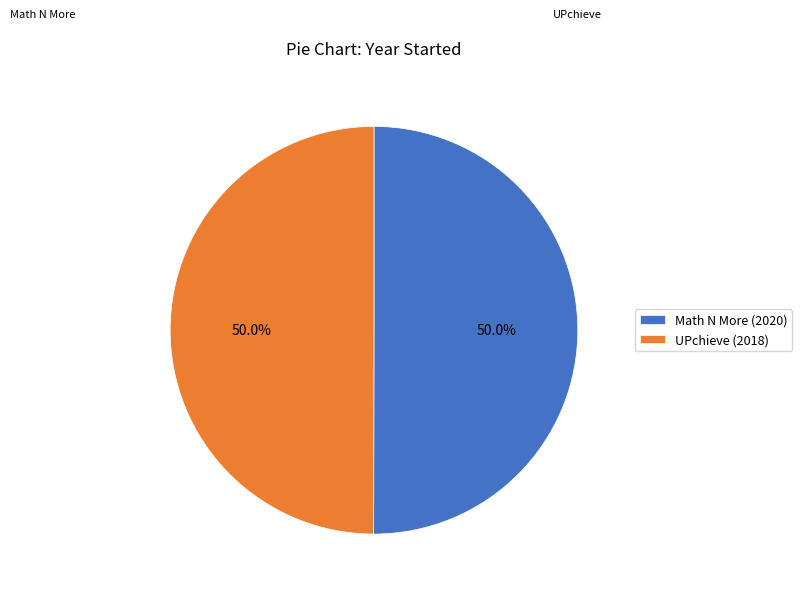

How many segments does this pie chart have?

2